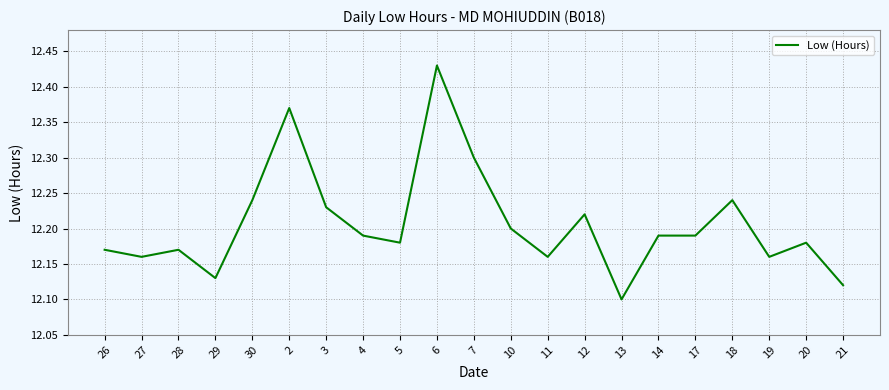

How many lines are shown in the chart?

1